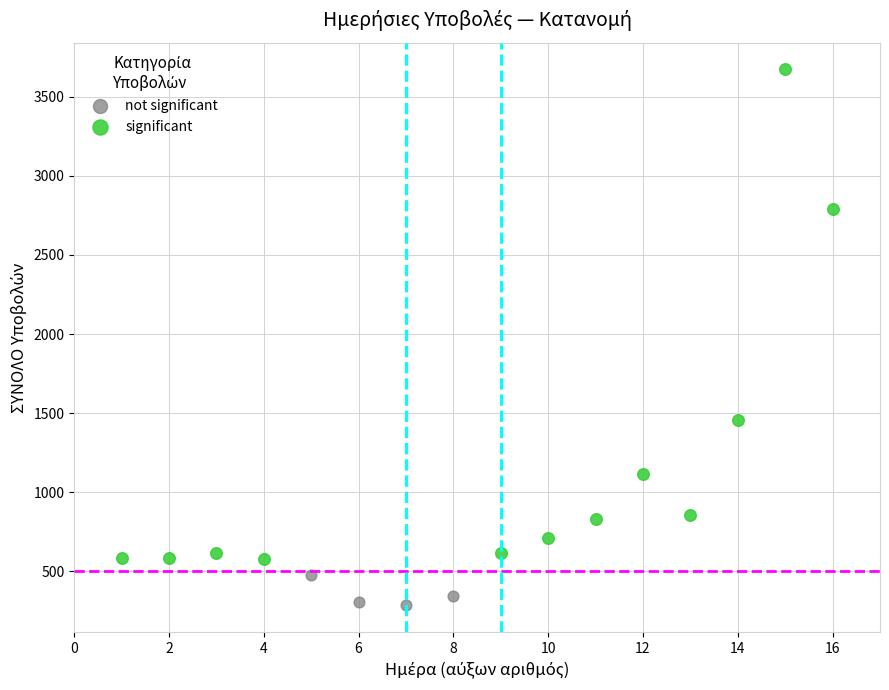

Which series reaches the minimum Y coordinate?

not significant